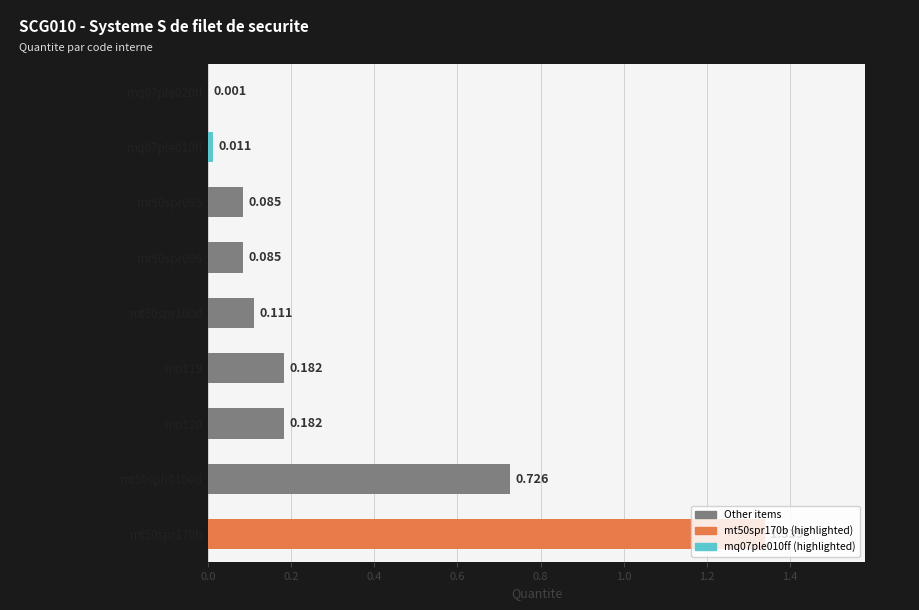

What is the sum of all values?

2.7